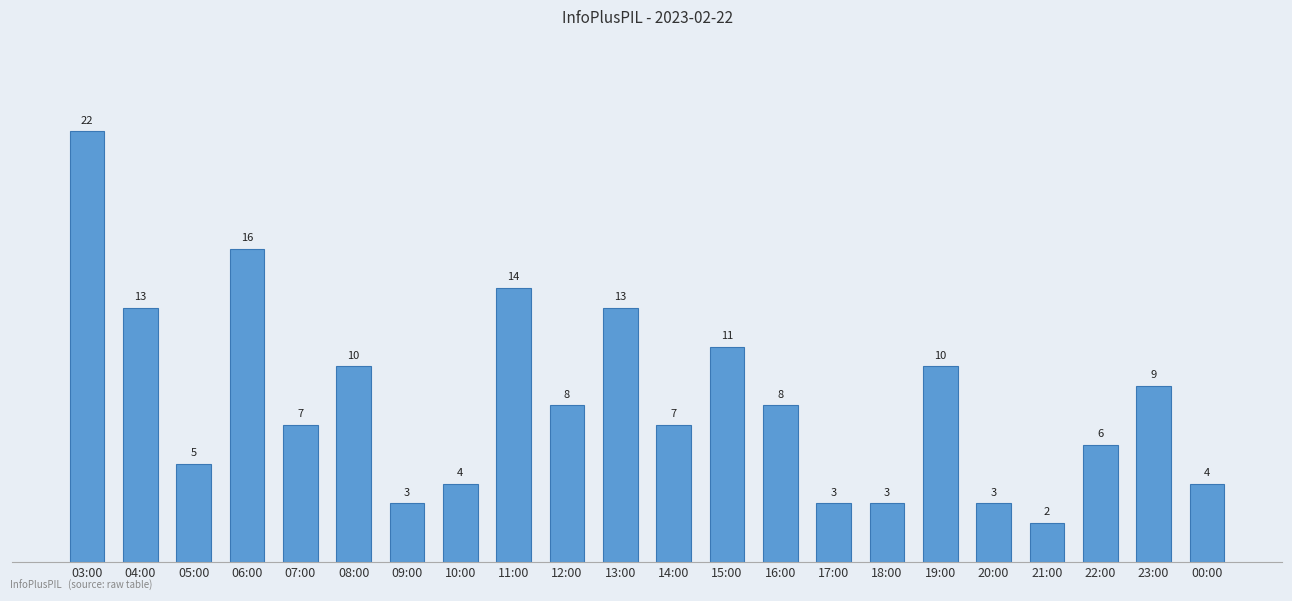

Approximately how many times larger is the value at 10:00 compared to 19:00?

0.4